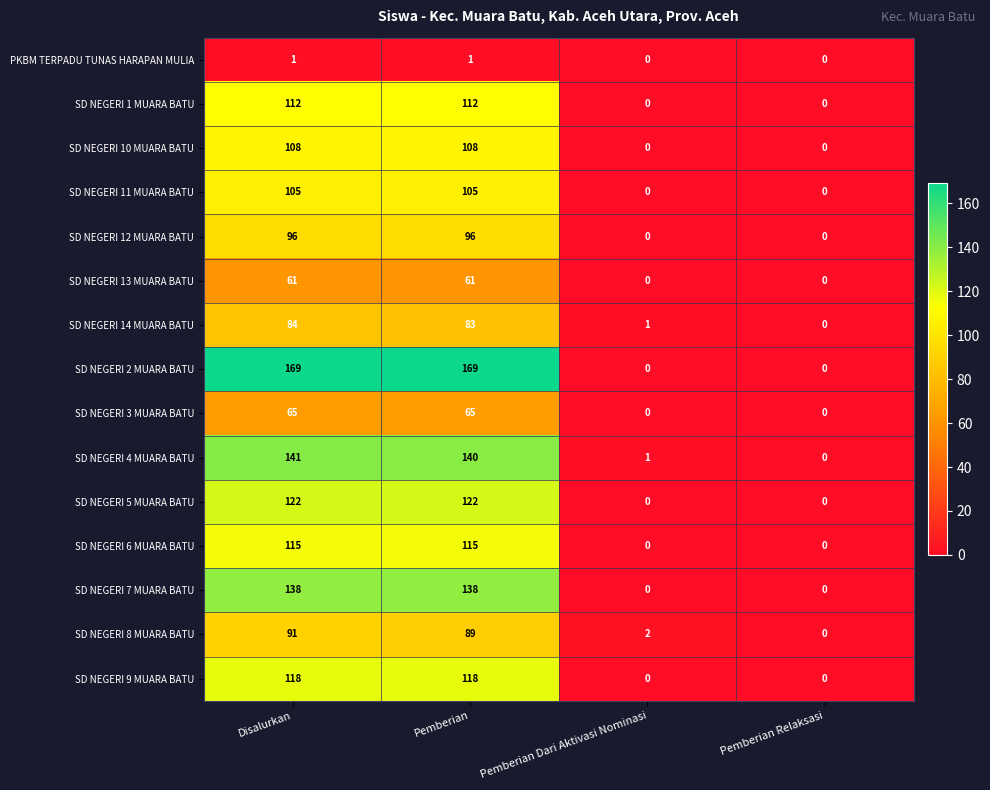

The value of SD NEGERI 14 MUARA BATU at Pemberian is 136. True or false?

False